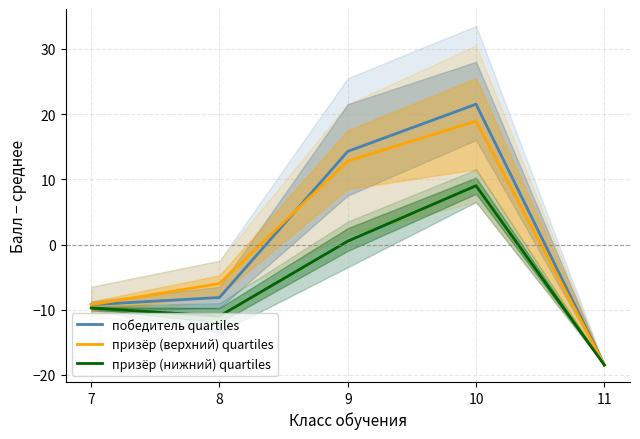

What is the difference between the second highest and minimum values in the победитель quartiles series?

32.8